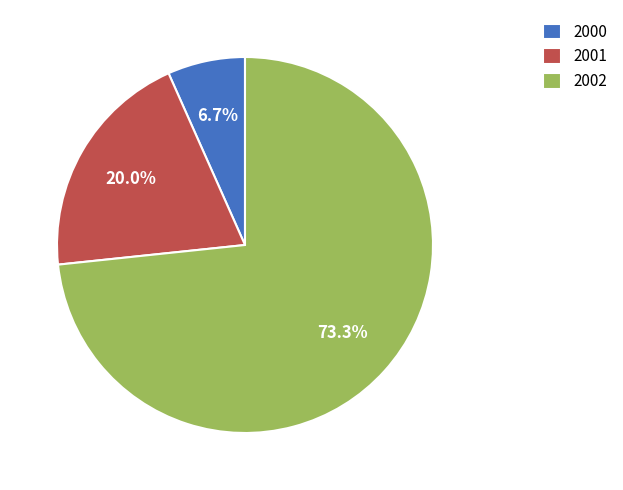

Is there any slice that represents more than half of the pie?

Yes